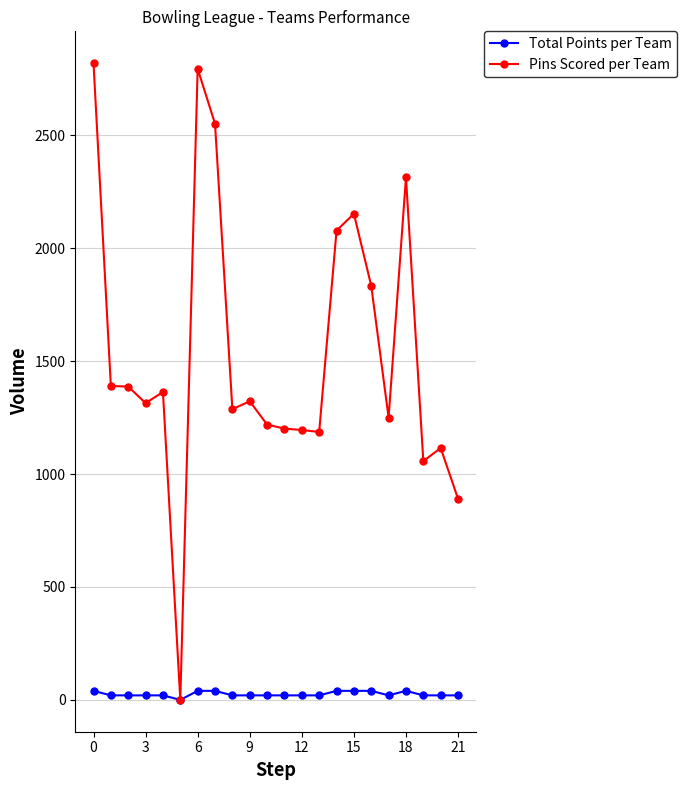

Which series has the largest range (max minus min)?

Pins Scored per Team